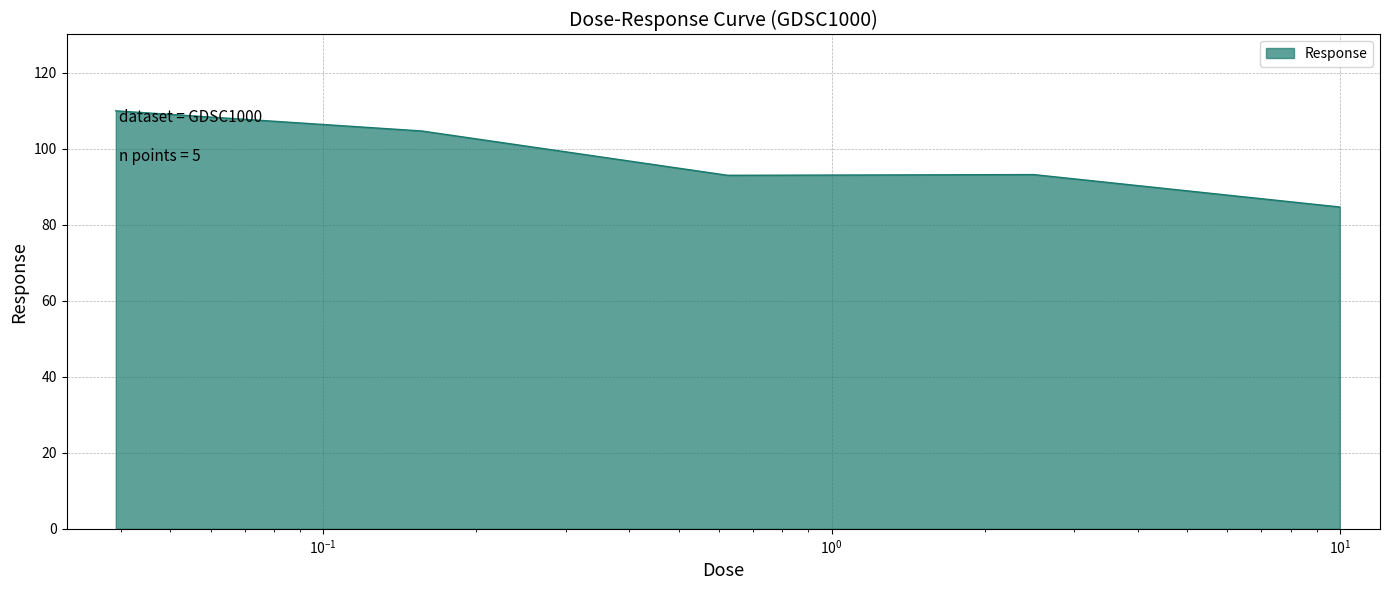

What is the smallest value displayed?

84.6